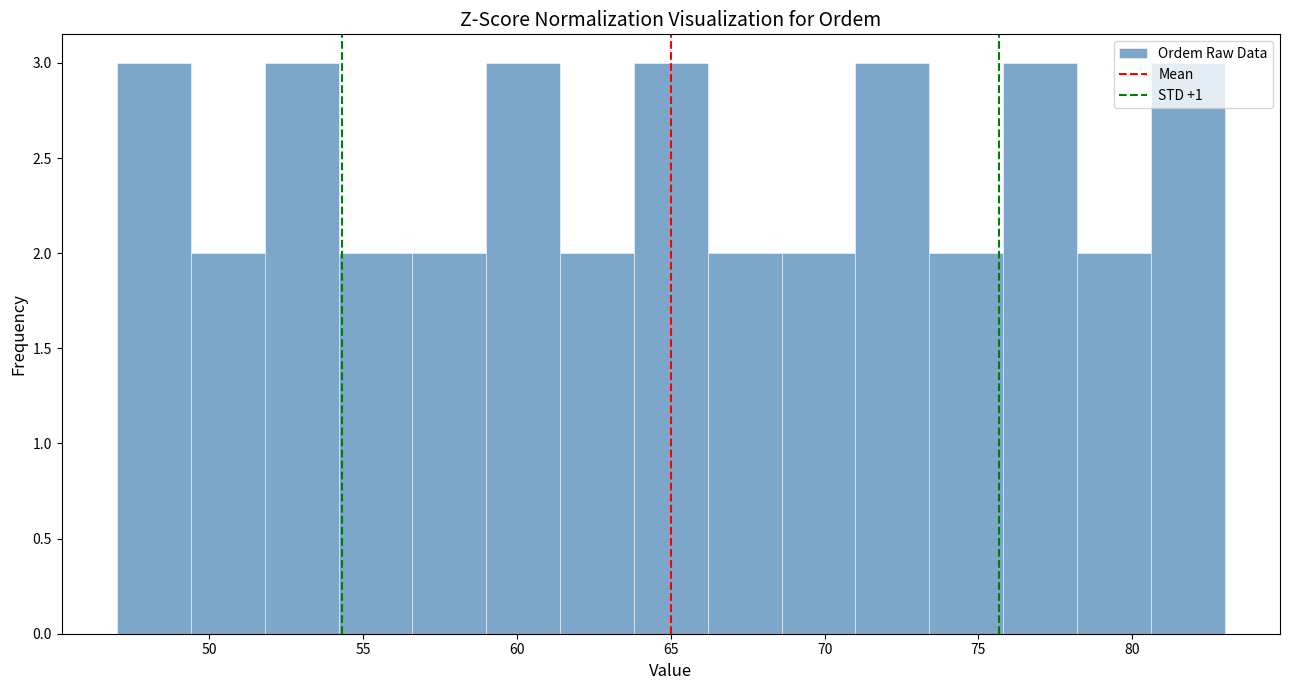

Reading left to right, list every bar in this chart as the range it spans on the x-axis followed by its height. Neither the bar edges nor the heights are printed on the chart, so give them approximately, as read against the axes.

47.0 to 49.4: 3
49.4 to 51.8: 2
51.8 to 54.2: 3
54.2 to 56.6: 2
56.6 to 59.0: 2
59.0 to 61.4: 3
61.4 to 63.8: 2
63.8 to 66.2: 3
66.2 to 68.6: 2
68.6 to 71.0: 2
71.0 to 73.4: 3
73.4 to 75.8: 2
75.8 to 78.2: 3
78.2 to 80.6: 2
80.6 to 83.0: 3